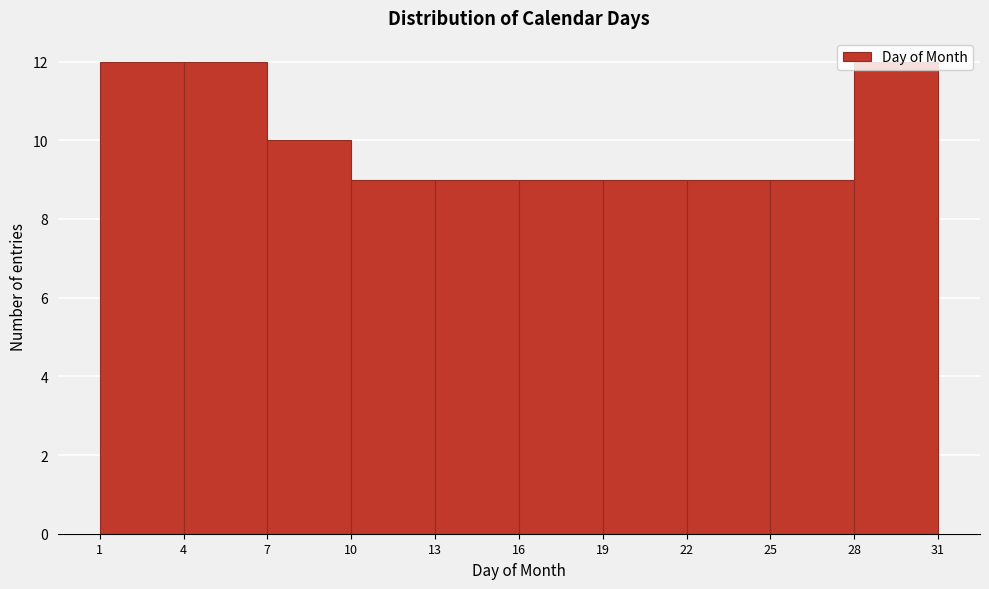

Reading left to right, list every bar in this chart as the range it spans on the x-axis followed by its height. The values are not printed on the chart, so give them approximately, as read against the axis.

1 to 4: 12
4 to 7: 12
7 to 10: 10
10 to 13: 9
13 to 16: 9
16 to 19: 9
19 to 22: 9
22 to 25: 9
25 to 28: 9
28 to 31: 12